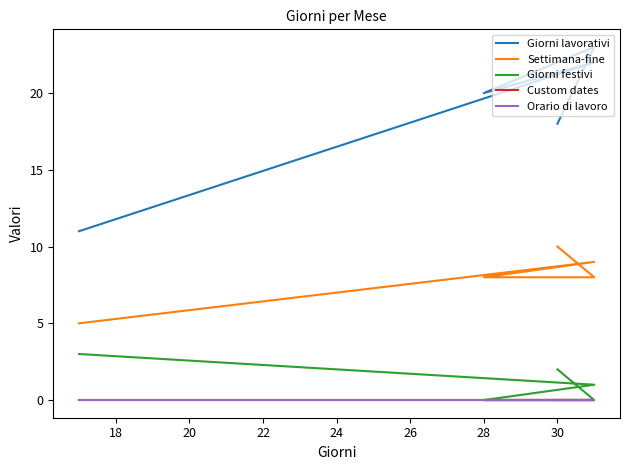

True or false: Orario di lavoro and Settimana-fine cross at least once.

False